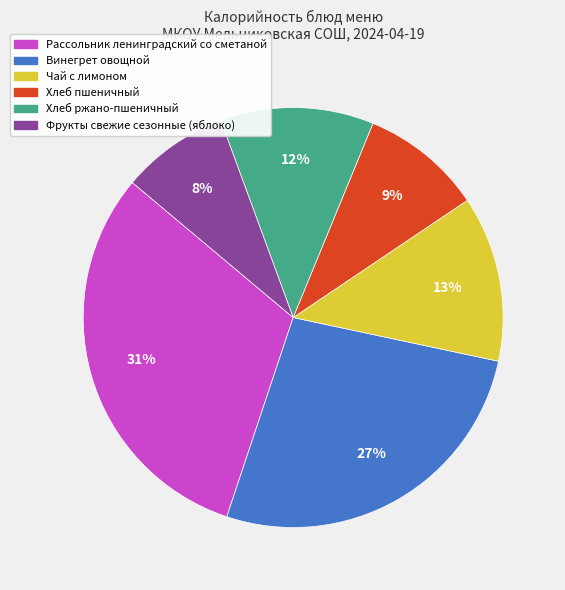

How many slices are in this pie chart?

6